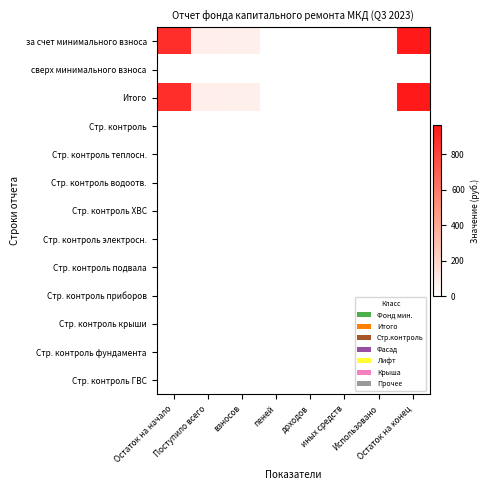

How many data points does each series have?

8